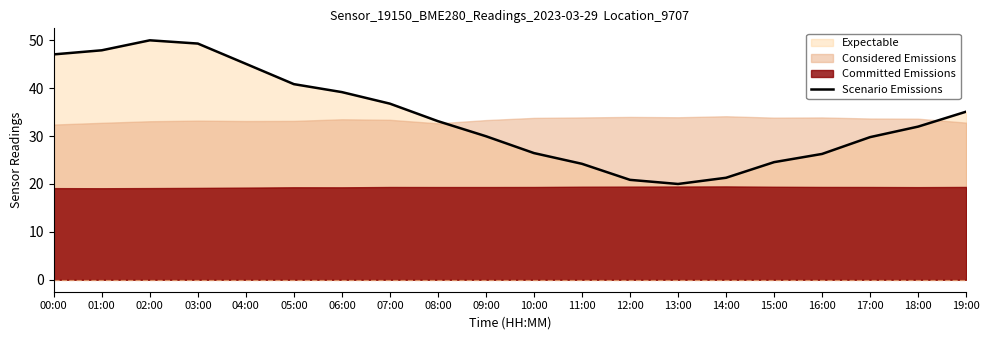

At which category does the data reach its first local valley?

13:00